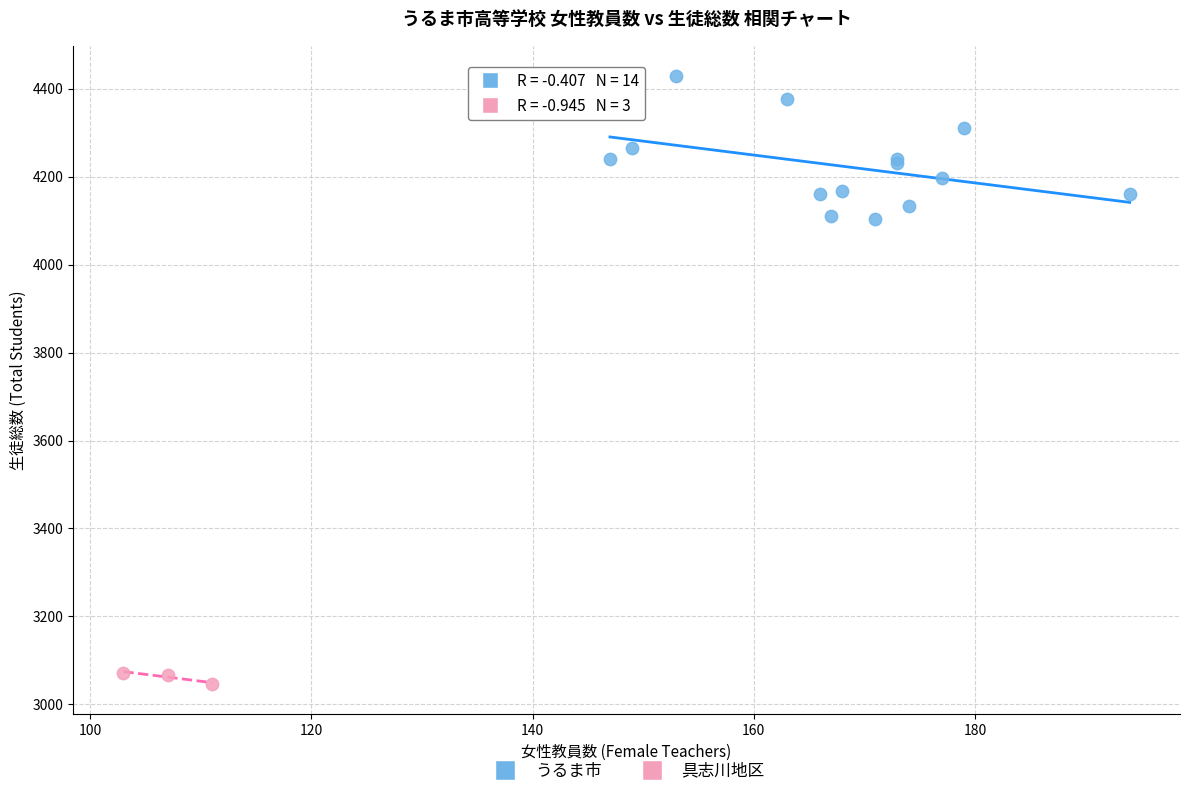

Which series has the widest spread of Y values?

うるま市